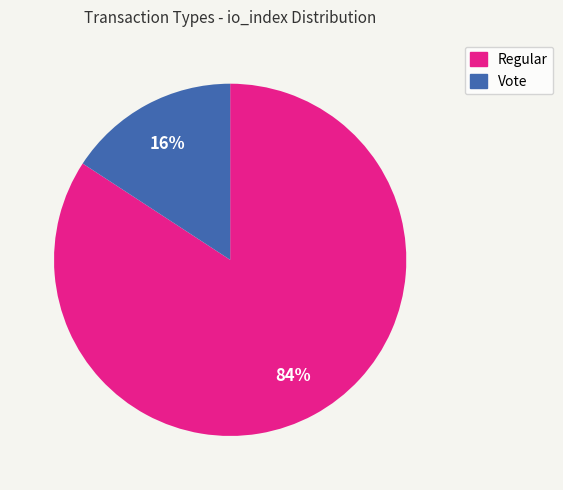

Which slice is the largest?

Regular